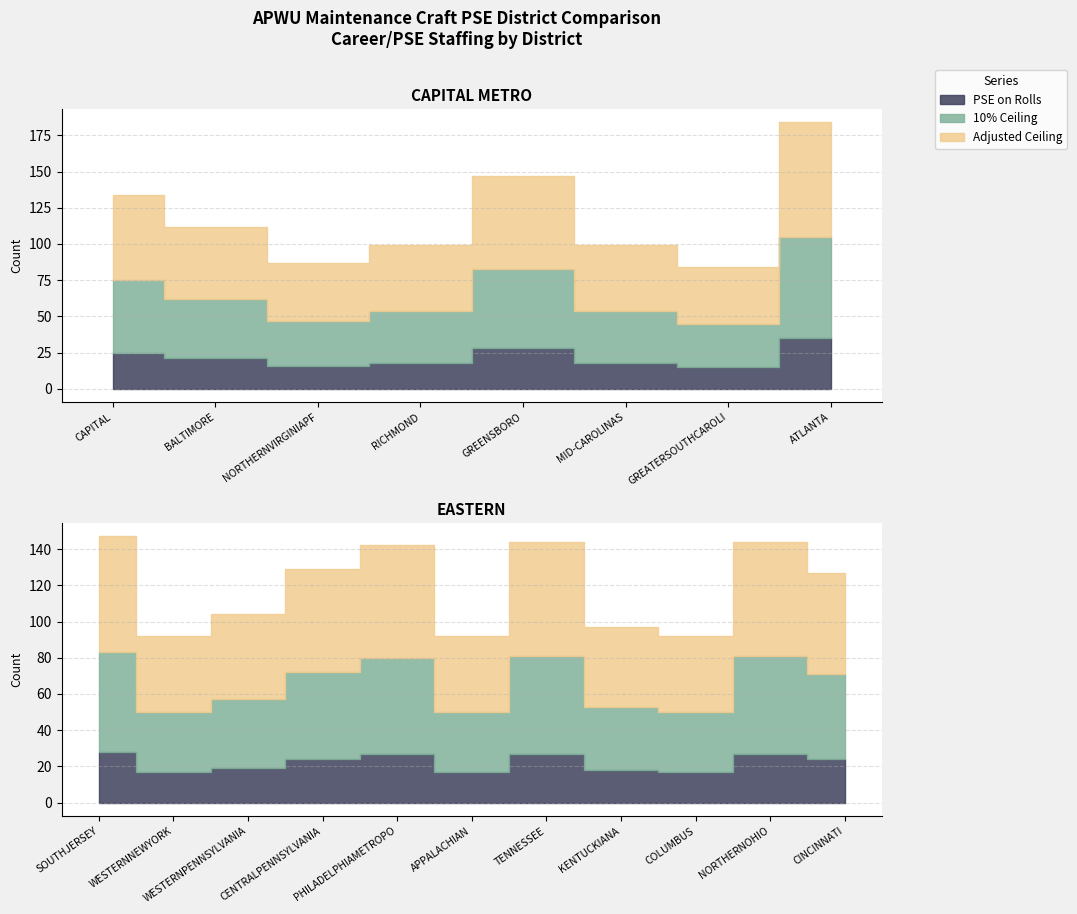

What is the maximum value for Adjusted Ceiling?

79